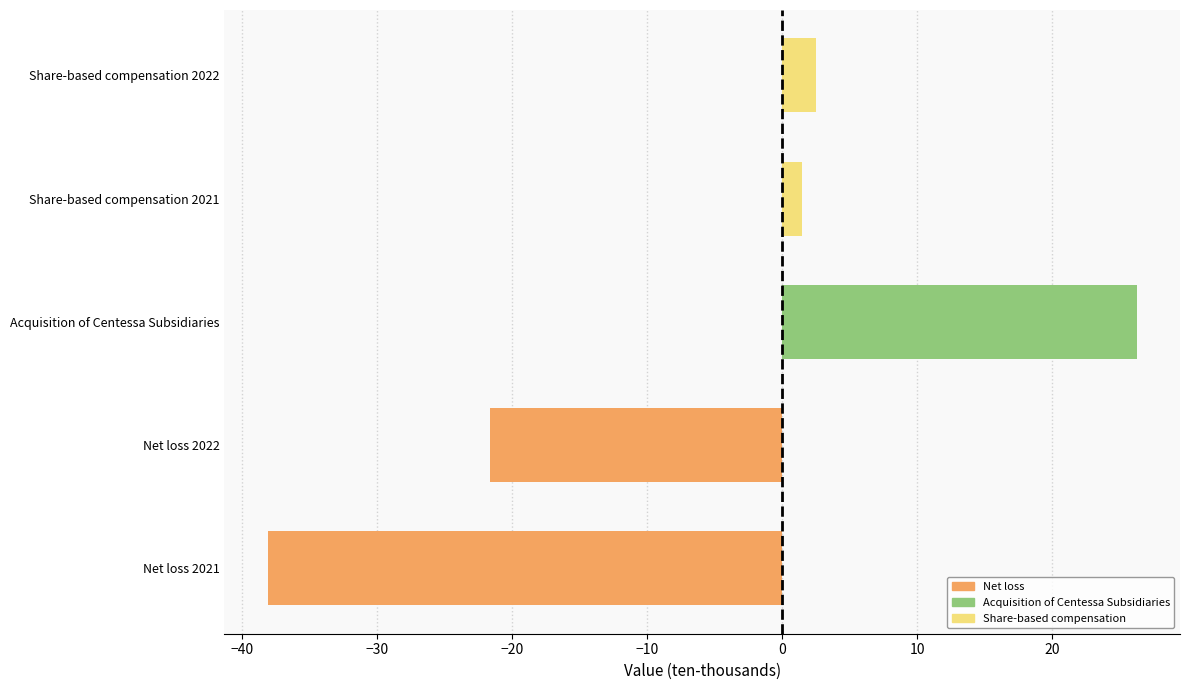

At which category does the chart reach its peak across all series?

Acquisition of Centessa Subsidiaries